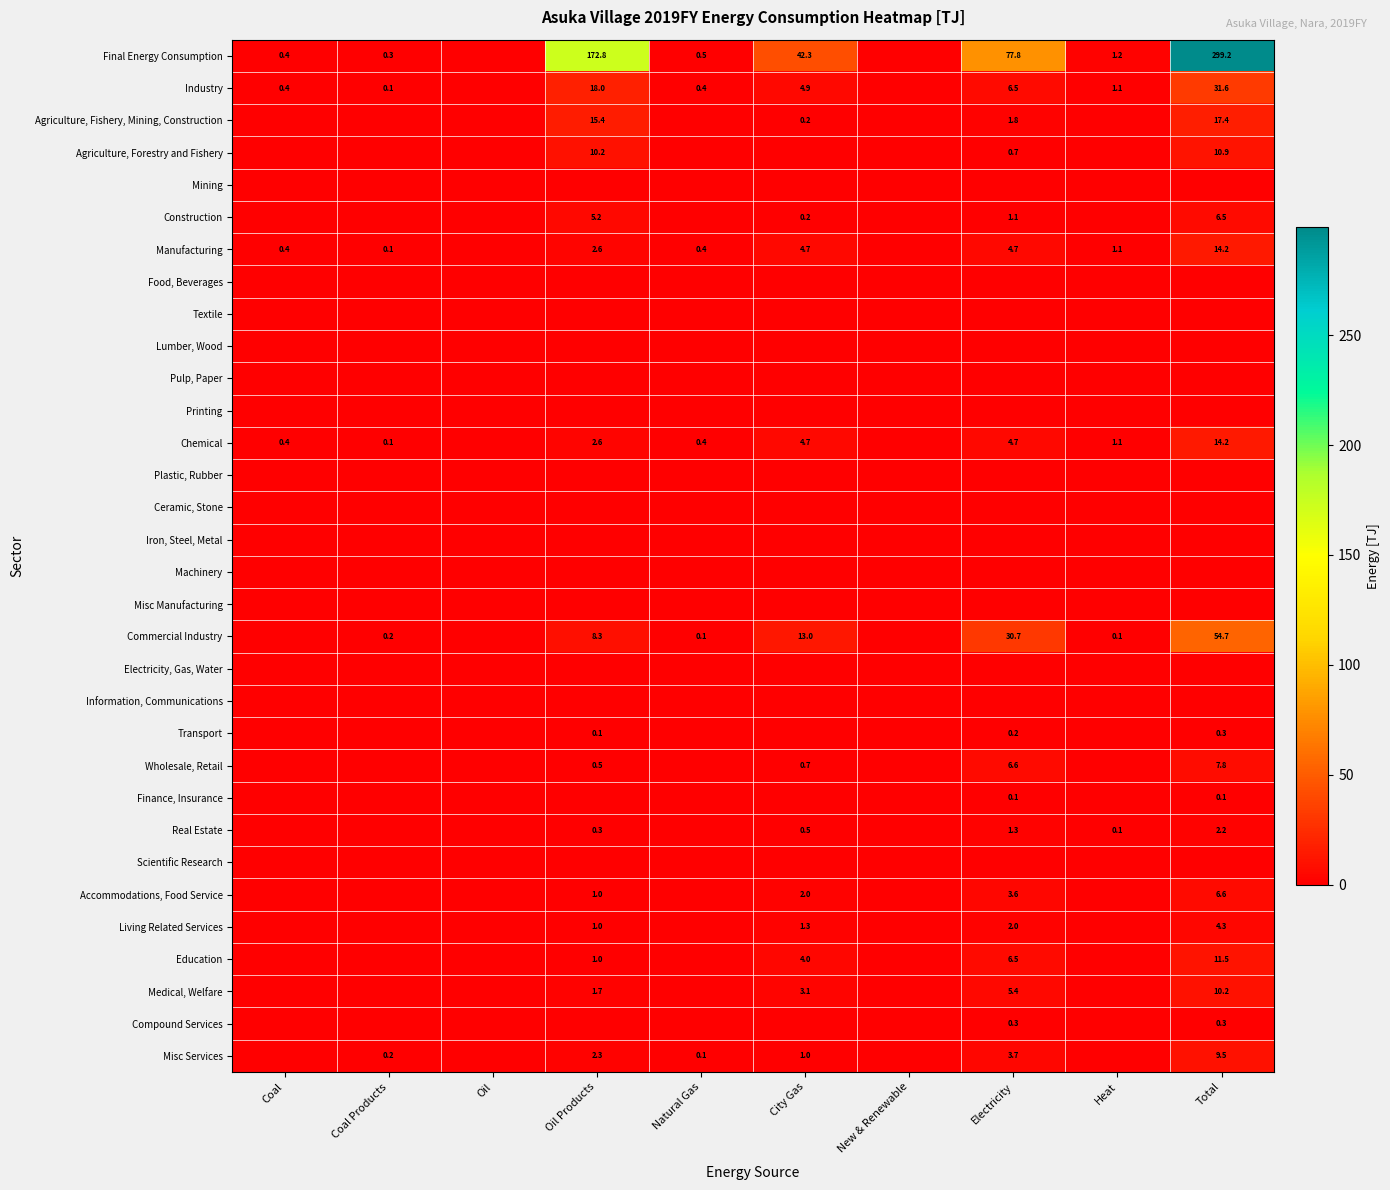

At which category is the sum across all series the highest?

Total